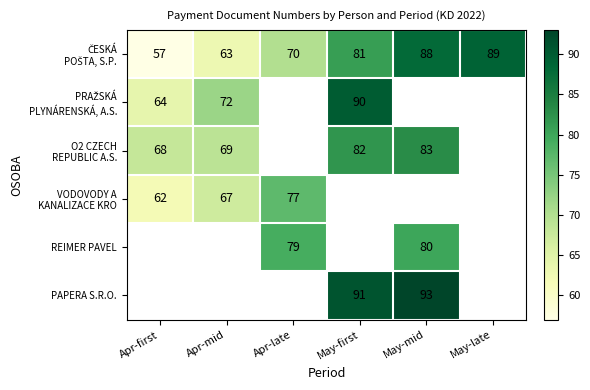

Is it true that REIMER PAVEL equals 80 at May-mid?

True